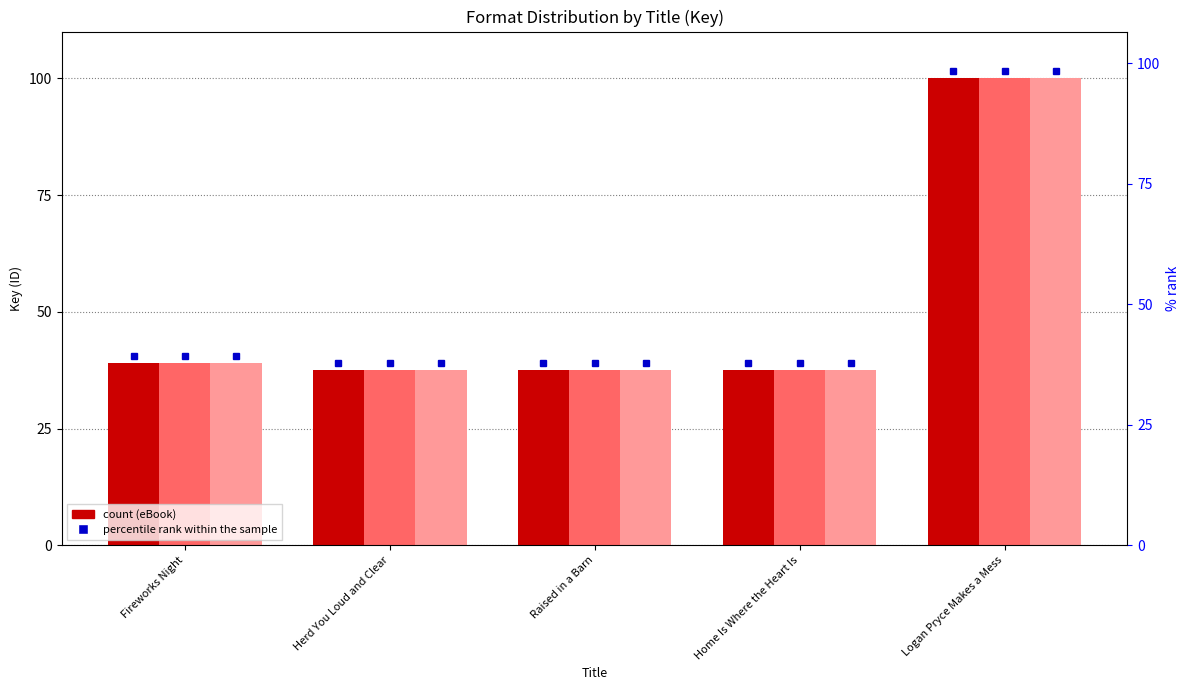

At which label does eBook reach its minimum?

Home Is Where the Heart Is